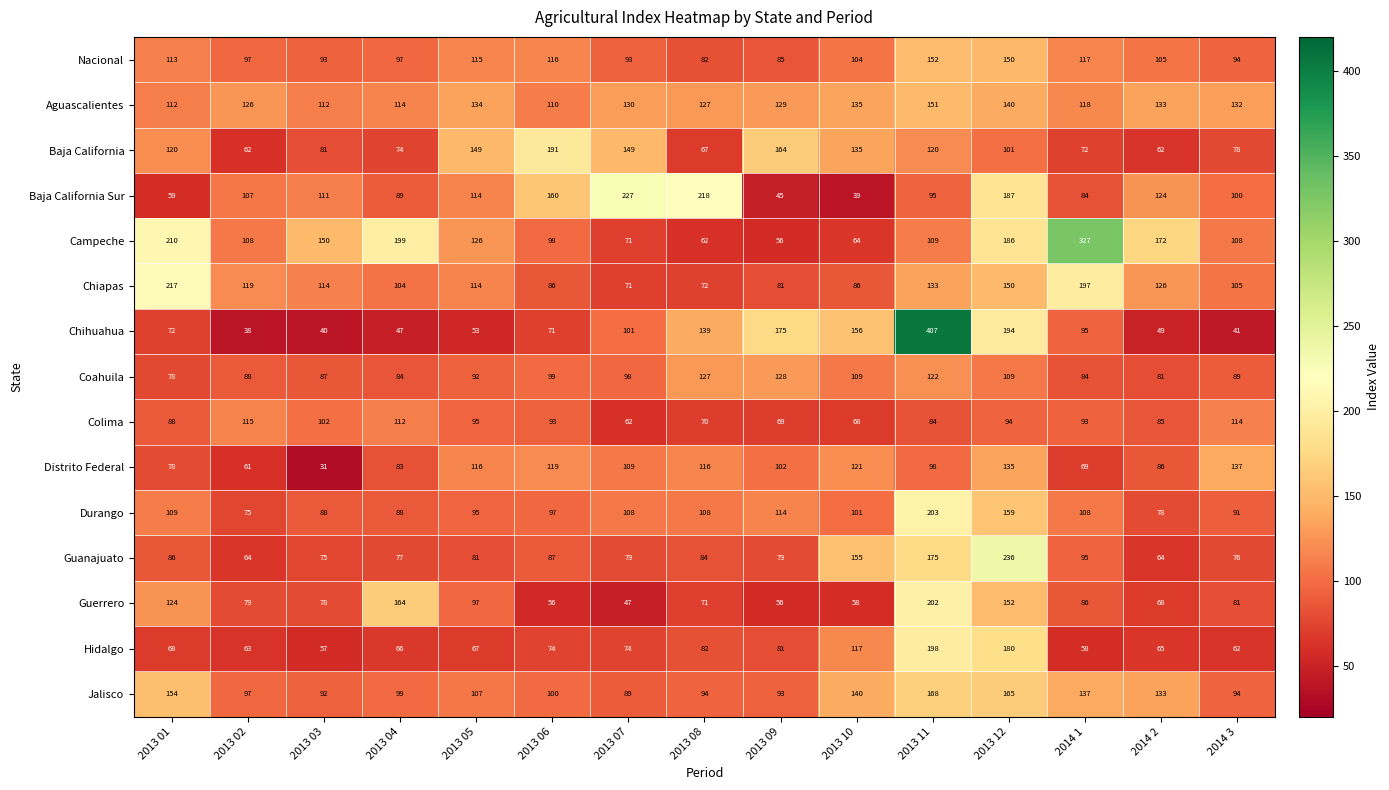

What is the average value of the Aguascalientes series?

127